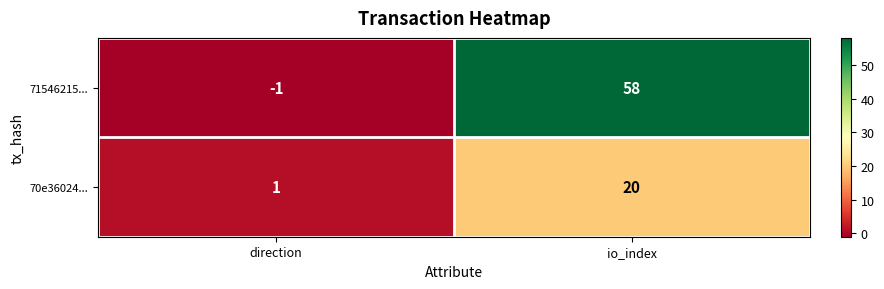

What value does the 71546215... series have at io_index, to the nearest 10?

60